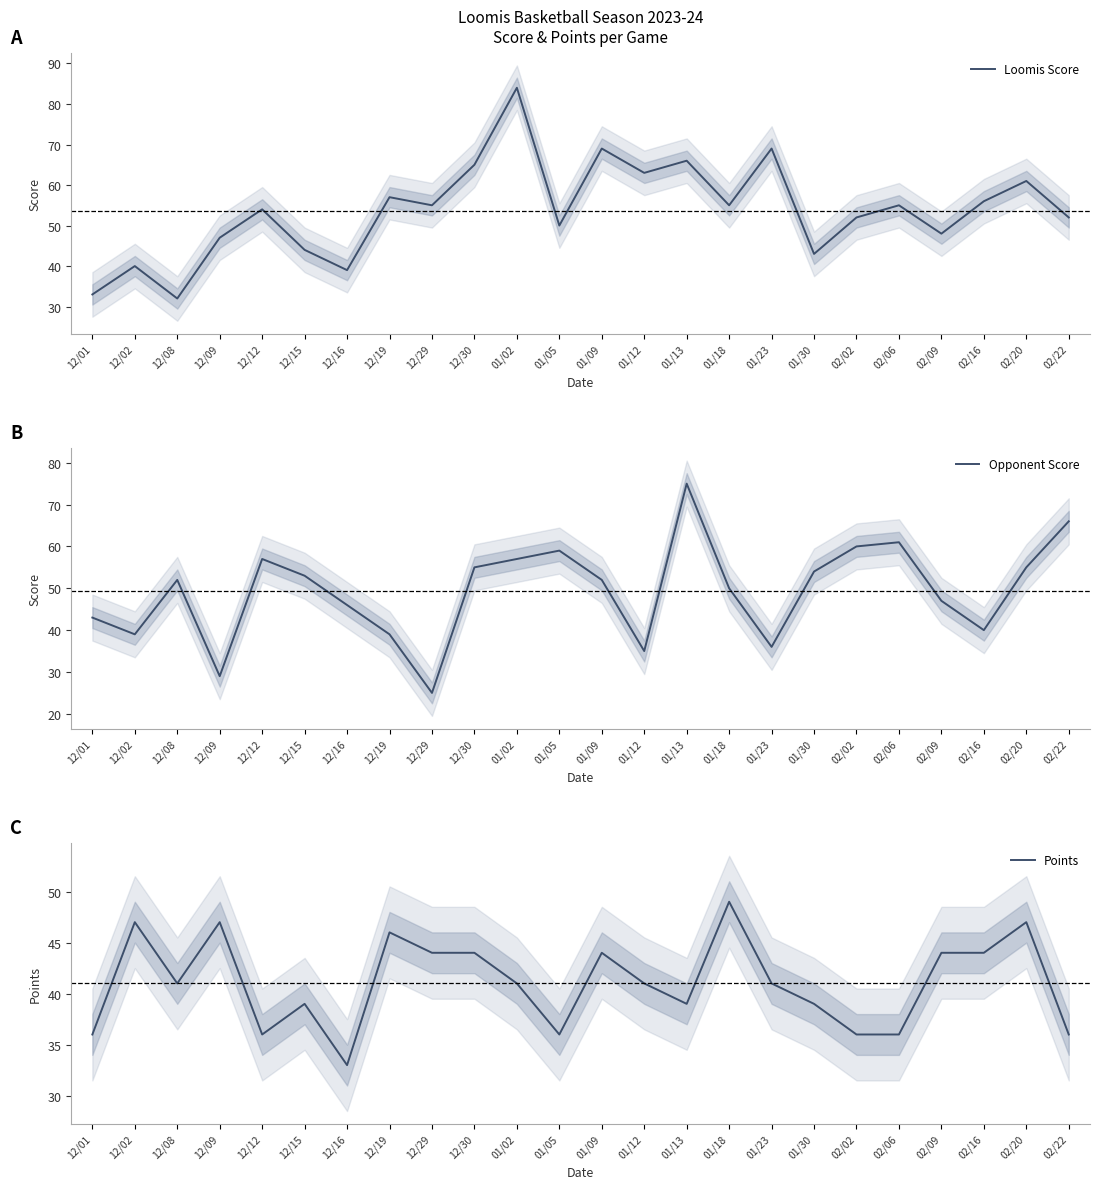

Where does the Points series first go above 41?

12/02